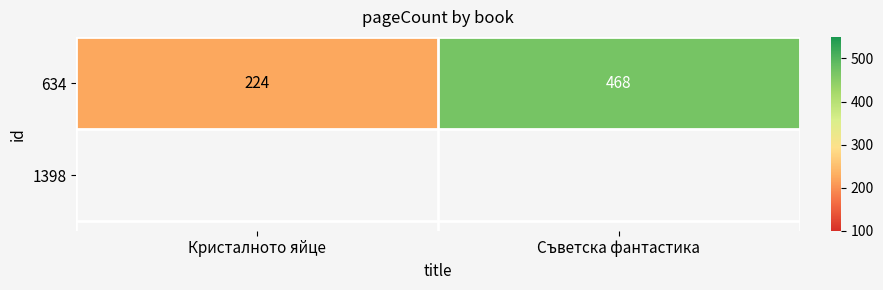

At which label is the value closest to 346?

Кристалното яйце